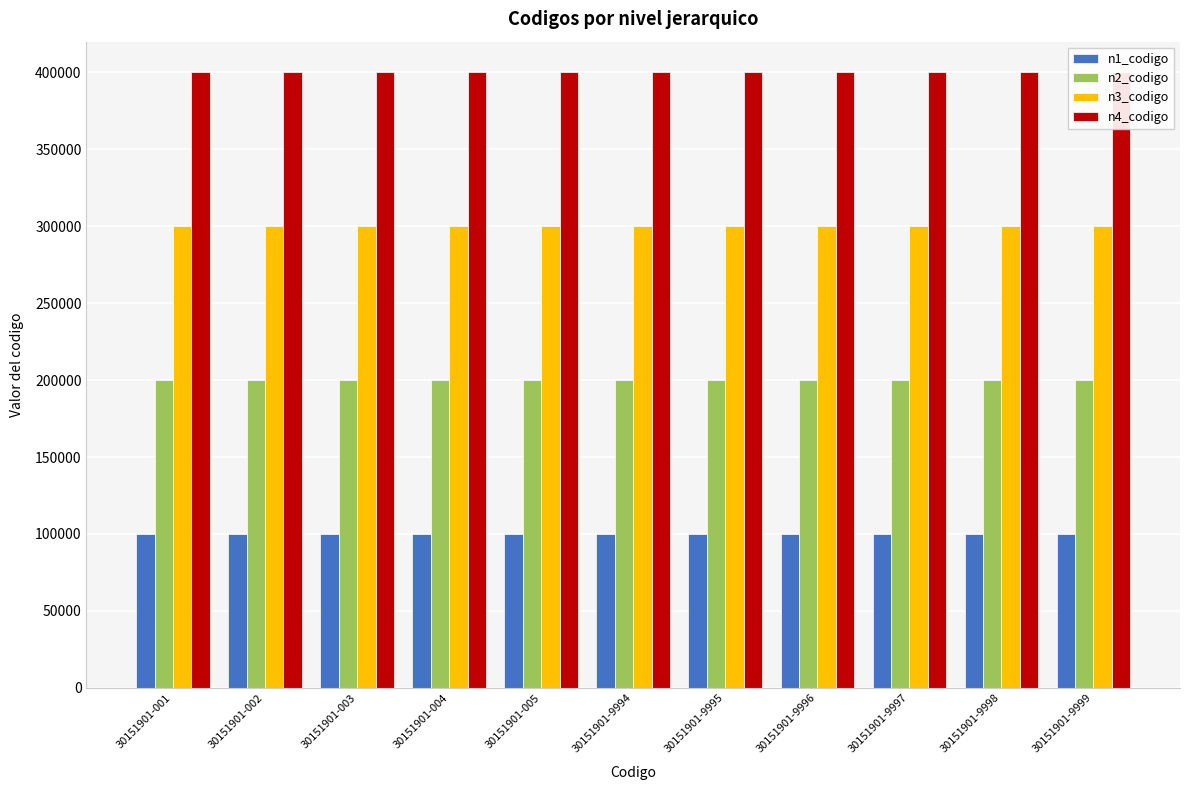

Reading left to right, transcribe all the data shown in this chart.

n1_codigo: 30151901-001=100000	30151901-002=100000	30151901-003=100000	30151901-004=100000	30151901-005=100000	30151901-9994=100000	30151901-9995=100000	30151901-9996=100000	30151901-9997=100000	30151901-9998=100000	30151901-9999=100000
n2_codigo: 30151901-001=200000	30151901-002=200000	30151901-003=200000	30151901-004=200000	30151901-005=200000	30151901-9994=200000	30151901-9995=200000	30151901-9996=200000	30151901-9997=200000	30151901-9998=200000	30151901-9999=200000
n3_codigo: 30151901-001=300000	30151901-002=300000	30151901-003=300000	30151901-004=300000	30151901-005=300000	30151901-9994=300000	30151901-9995=300000	30151901-9996=300000	30151901-9997=300000	30151901-9998=300000	30151901-9999=300000
n4_codigo: 30151901-001=400000	30151901-002=400000	30151901-003=400000	30151901-004=400000	30151901-005=400000	30151901-9994=400000	30151901-9995=400000	30151901-9996=400000	30151901-9997=400000	30151901-9998=400000	30151901-9999=400000